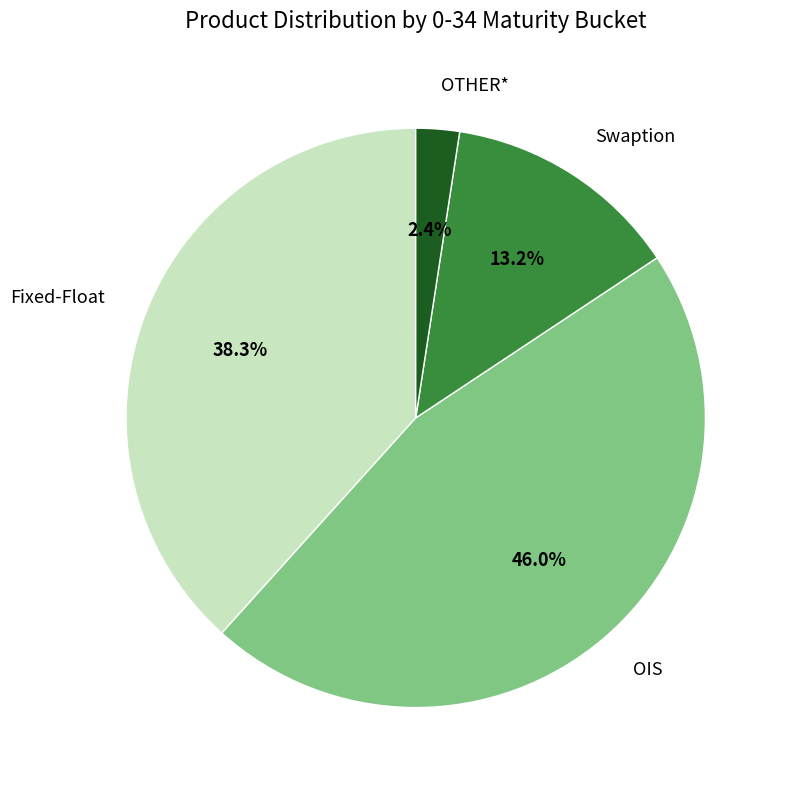

How many slices are in this pie chart?

4